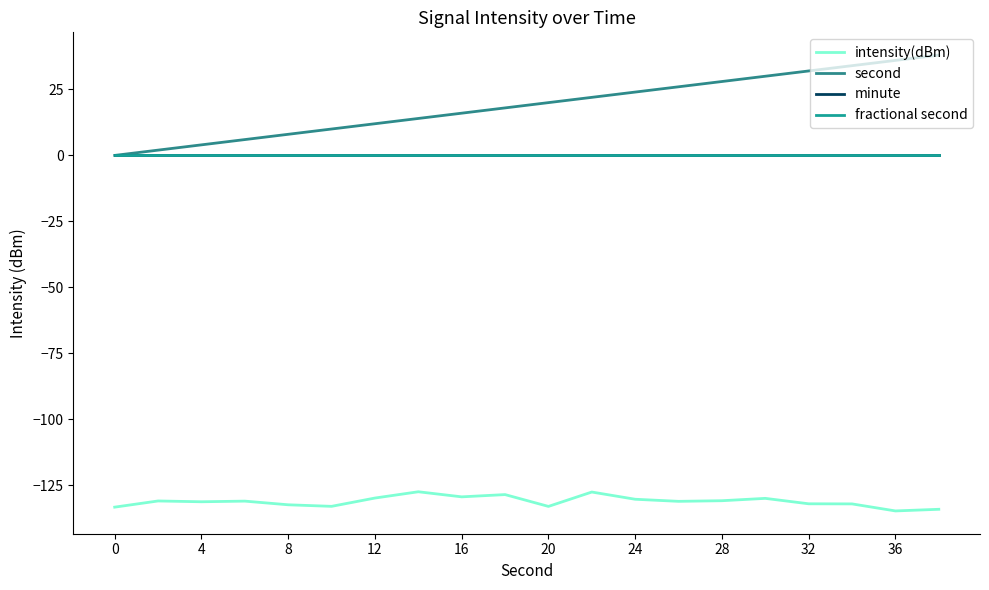

Does the chart display data point markers on the line(s)?

No